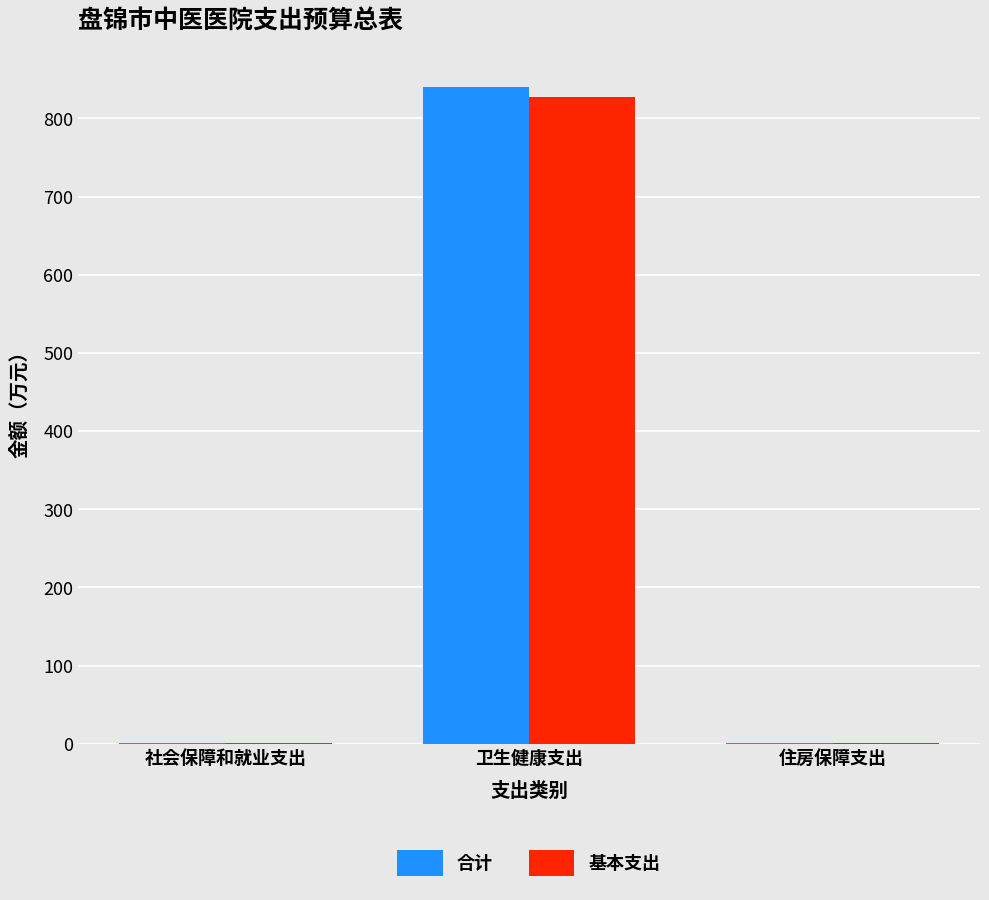

At which category is the sum across all series the highest?

卫生健康支出